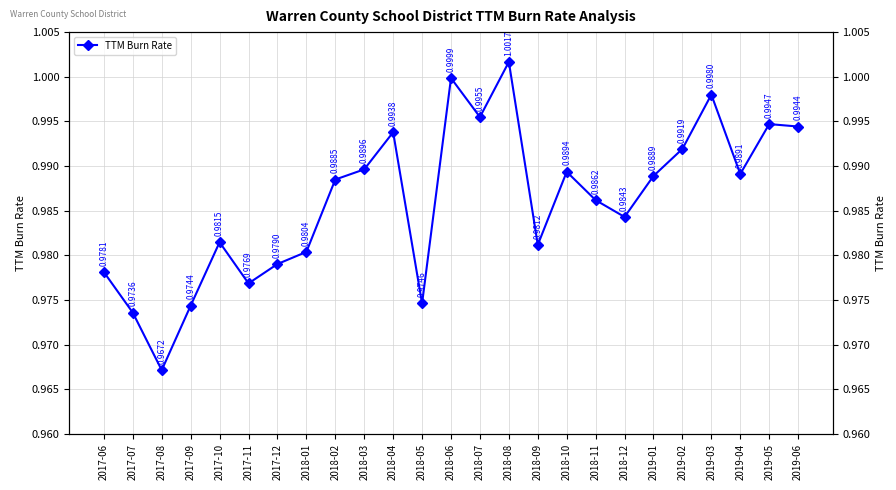

List the labels in order of value, smallest first.

2017-08, 2017-07, 2017-09, 2018-05, 2017-11, 2017-06, 2017-12, 2018-01, 2018-09, 2017-10, 2018-12, 2018-11, 2018-02, 2019-01, 2019-04, 2018-10, 2018-03, 2019-02, 2018-04, 2019-06, 2019-05, 2018-07, 2019-03, 2018-06, 2018-08